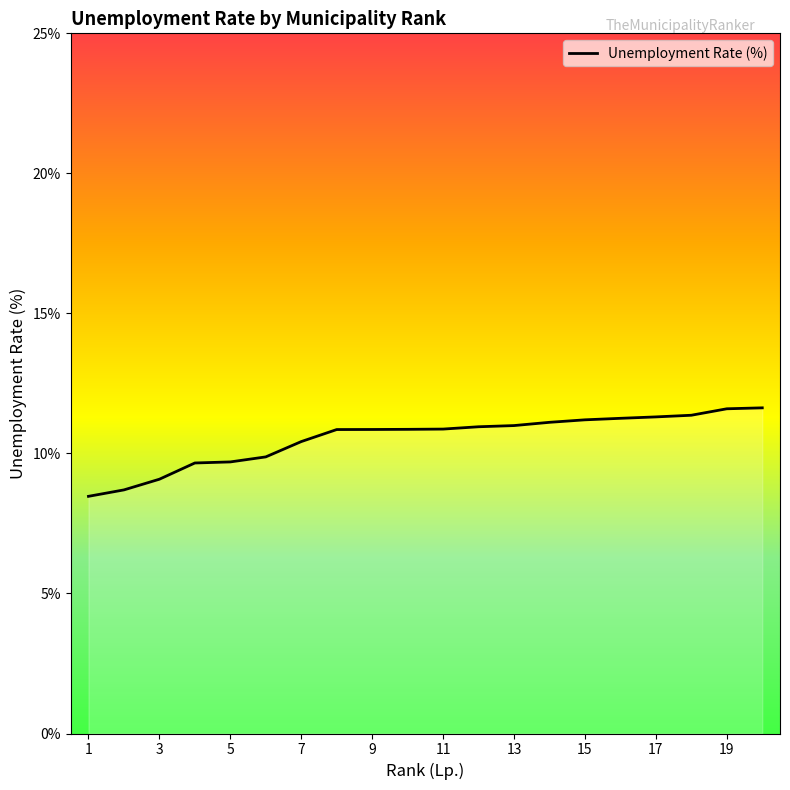

What is the maximum value shown in the chart?

11.6